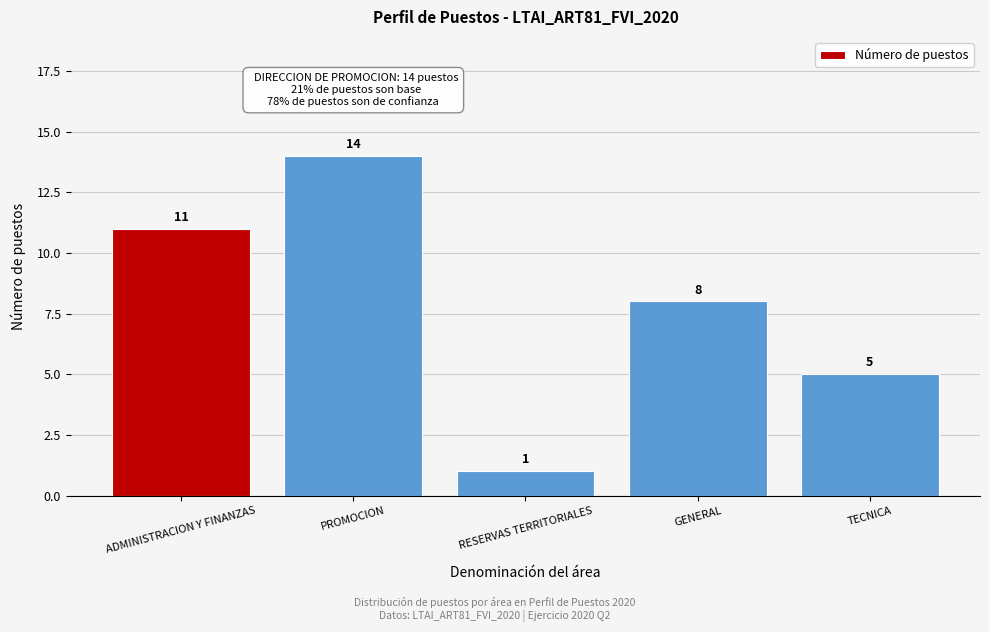

Reading left to right, transcribe all the data shown in this chart.

ADMINISTRACION Y FINANZAS=11	PROMOCION=14	RESERVAS TERRITORIALES=1	GENERAL=8	TECNICA=5